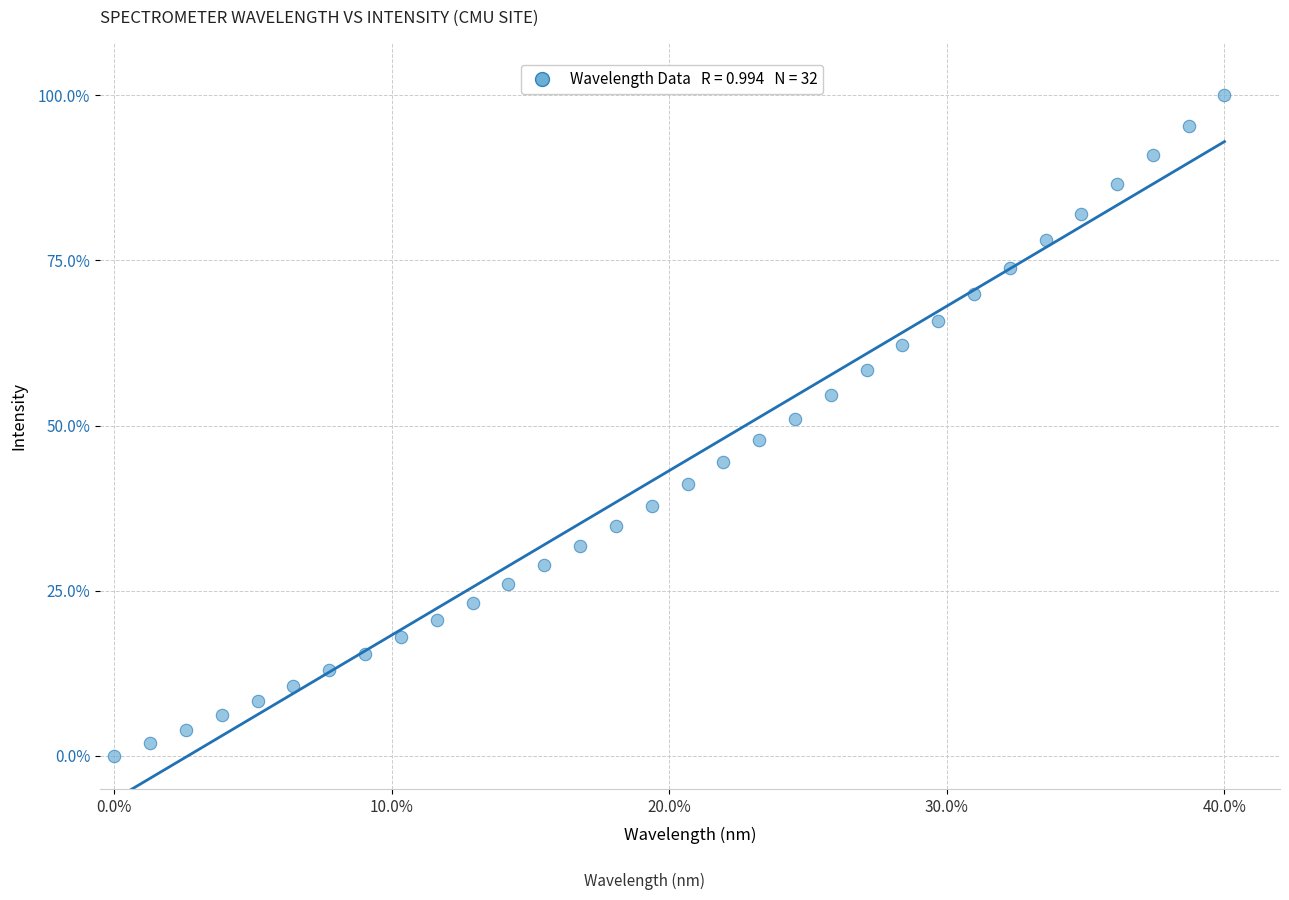

What is the range of X values (max minus min)?

40.0